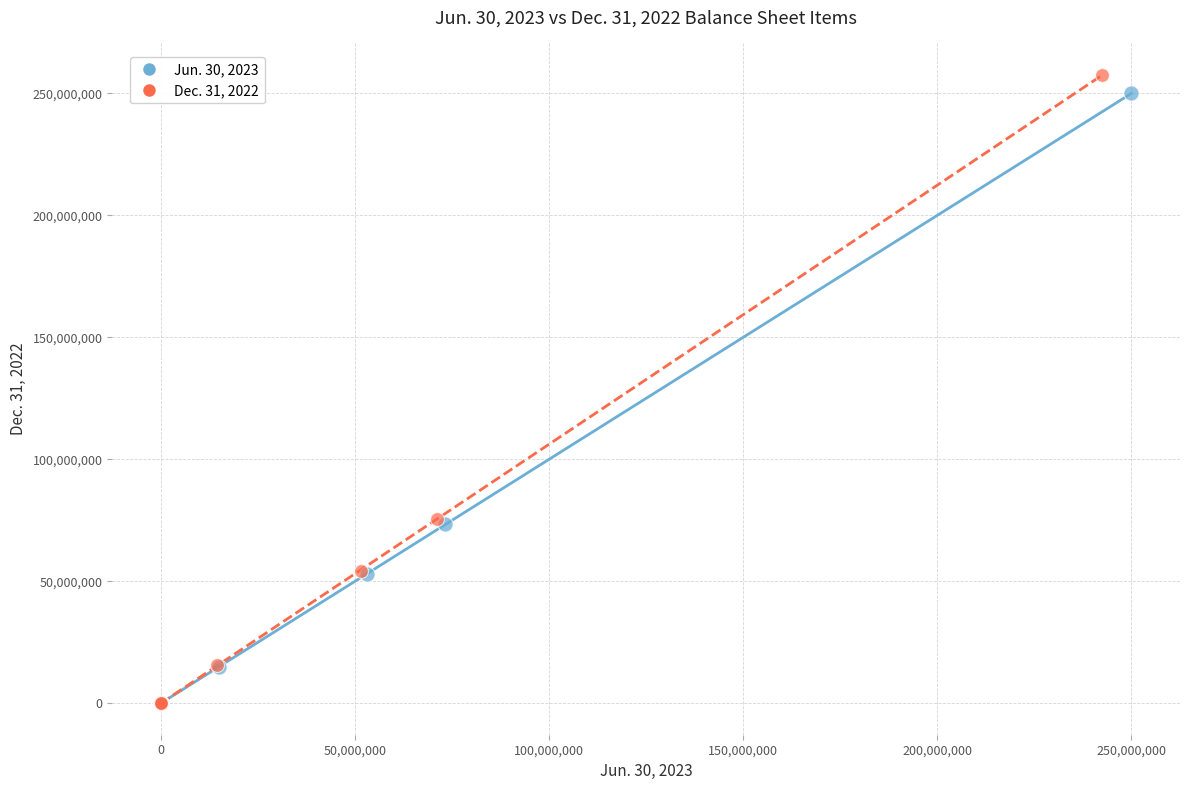

Which series has the largest Y range (max minus min)?

Dec. 31, 2022